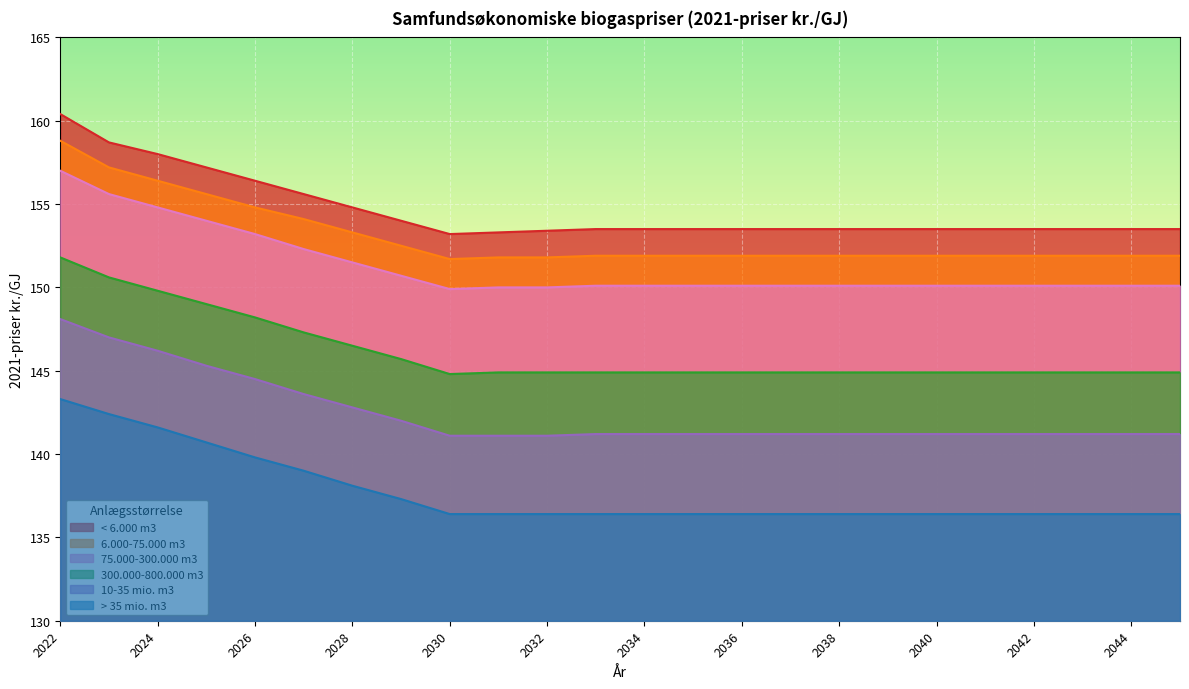

Reading right to left, what are all the values shown in this chart?

< 6.000 m3: 2045=153.5	2044=153.5	2043=153.5	2042=153.5	2041=153.5	2040=153.5	2039=153.5	2038=153.5	2037=153.5	2036=153.5	2035=153.5	2034=153.5	2033=153.5	2032=153.4	2031=153.3	2030=153.2	2029=154.0	2028=154.8	2027=155.6	2026=156.4	2025=157.2	2024=158.0	2023=158.7	2022=160.4
75.000-300.000 m3: 2045=150.1	2044=150.1	2043=150.1	2042=150.1	2041=150.1	2040=150.1	2039=150.1	2038=150.1	2037=150.1	2036=150.1	2035=150.1	2034=150.1	2033=150.1	2032=150.0	2031=150.0	2030=149.9	2029=150.7	2028=151.5	2027=152.3	2026=153.2	2025=154.0	2024=154.8	2023=155.6	2022=157.0
6.000-75.000 m3: 2045=151.9	2044=151.9	2043=151.9	2042=151.9	2041=151.9	2040=151.9	2039=151.9	2038=151.9	2037=151.9	2036=151.9	2035=151.9	2034=151.9	2033=151.9	2032=151.8	2031=151.8	2030=151.7	2029=152.5	2028=153.3	2027=154.1	2026=154.8	2025=155.6	2024=156.4	2023=157.2	2022=158.8
10-35 mio. m3: 2045=141.2	2044=141.2	2043=141.2	2042=141.2	2041=141.2	2040=141.2	2039=141.2	2038=141.2	2037=141.2	2036=141.2	2035=141.2	2034=141.2	2033=141.2	2032=141.1	2031=141.1	2030=141.1	2029=142.0	2028=142.8	2027=143.6	2026=144.5	2025=145.3	2024=146.2	2023=147.0	2022=148.1
300.000-800.000 m3: 2045=144.9	2044=144.9	2043=144.9	2042=144.9	2041=144.9	2040=144.9	2039=144.9	2038=144.9	2037=144.9	2036=144.9	2035=144.9	2034=144.9	2033=144.9	2032=144.9	2031=144.9	2030=144.8	2029=145.7	2028=146.5	2027=147.3	2026=148.2	2025=149.0	2024=149.8	2023=150.6	2022=151.8
> 35 mio. m3: 2045=136.4	2044=136.4	2043=136.4	2042=136.4	2041=136.4	2040=136.4	2039=136.4	2038=136.4	2037=136.4	2036=136.4	2035=136.4	2034=136.4	2033=136.4	2032=136.4	2031=136.4	2030=136.4	2029=137.3	2028=138.1	2027=139.0	2026=139.8	2025=140.7	2024=141.6	2023=142.4	2022=143.3